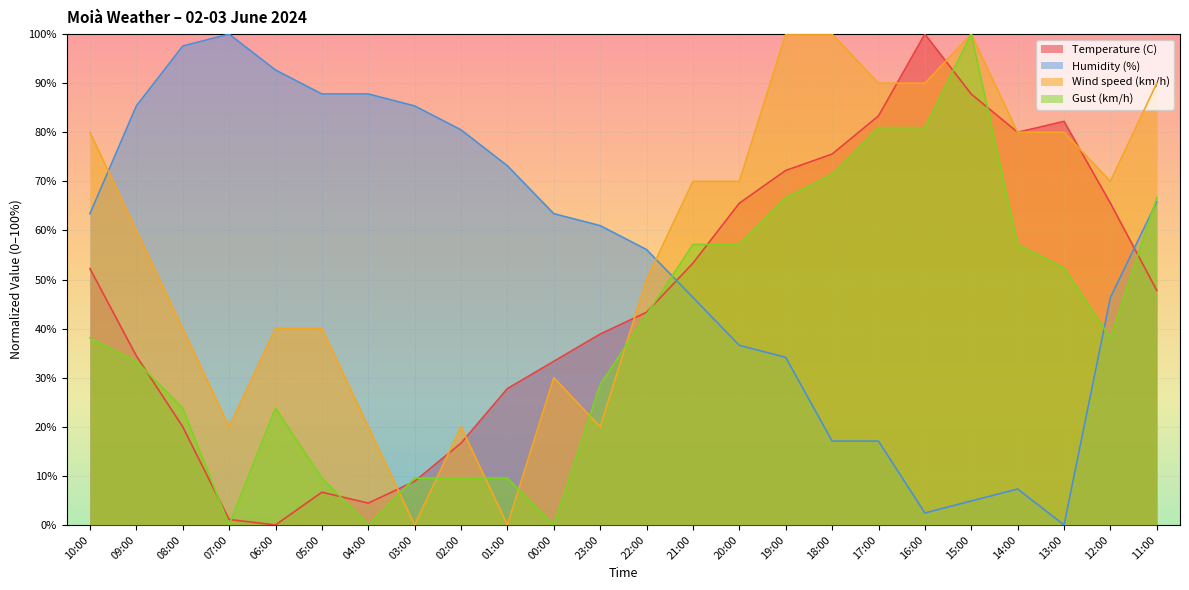

Where does the Wind speed (km/h) series first go above 70?

10:00